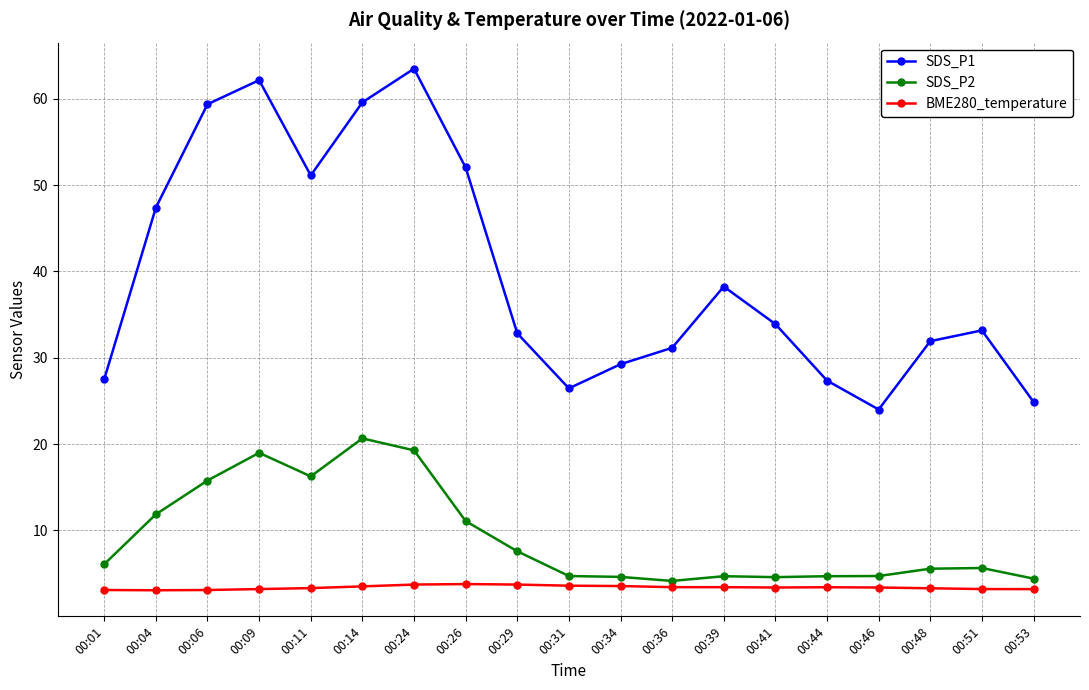

What is the approximate value of SDS_P1 at 00:04?

47.4